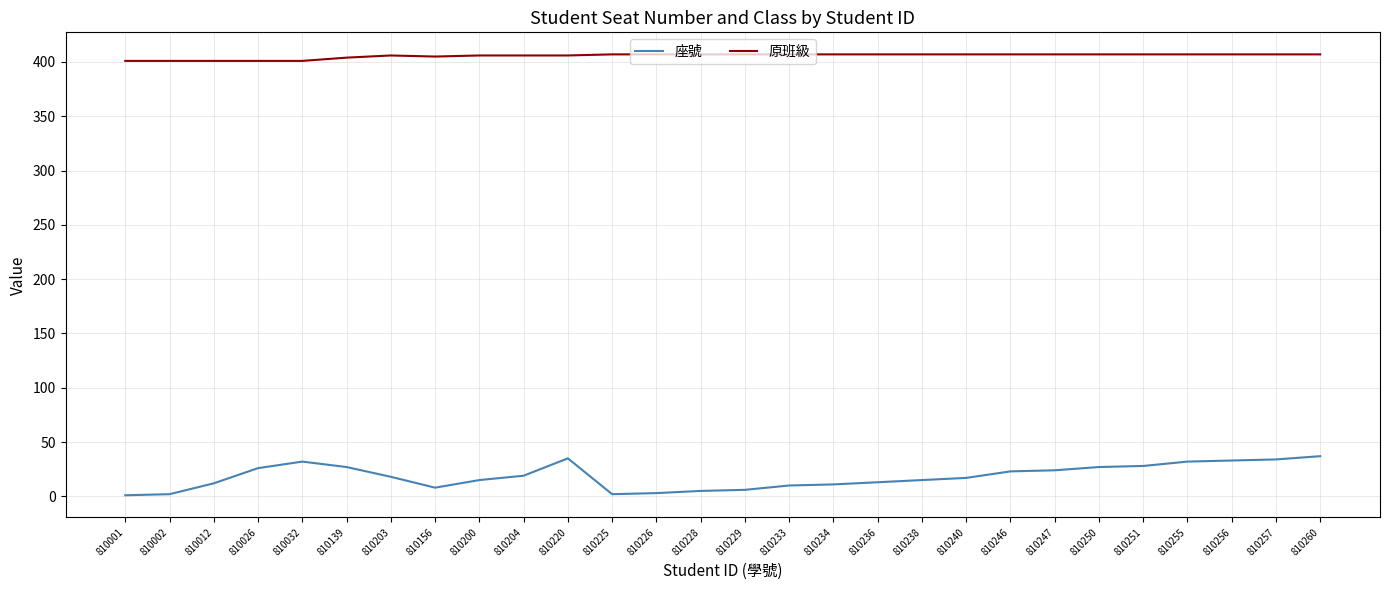

What is the spread (max minus min) of values at 810238?

392